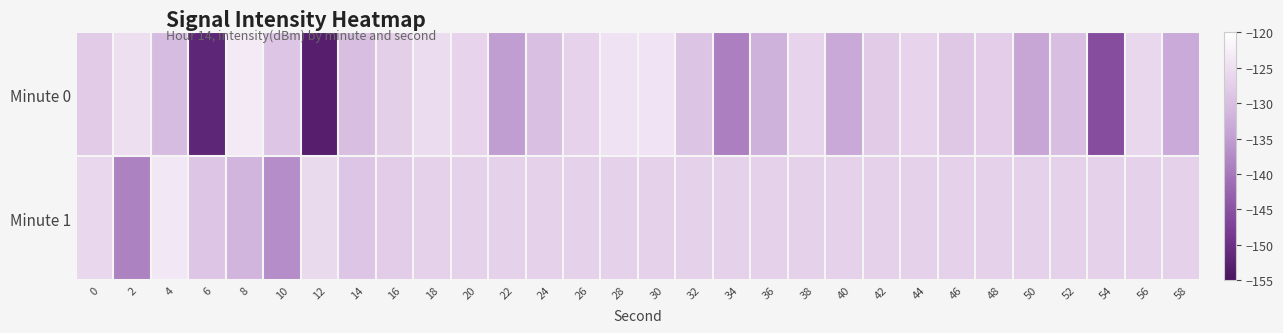

How many categories are shown in the chart?

30